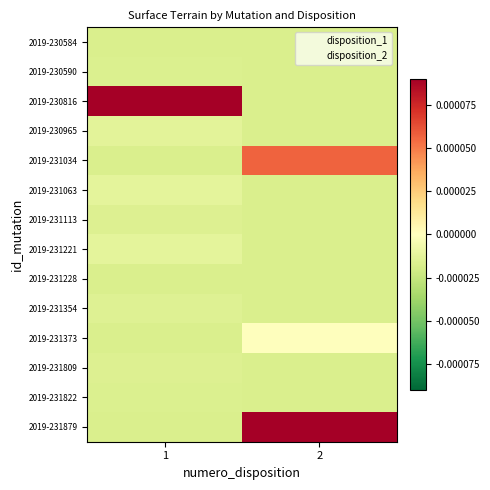

Reading left to right, list all the values displayed in this chart.

2019-230584: 1=-0.0	2=-0.0
2019-230590: 1=-0.0	2=-0.0
2019-230816: 1=0.0	2=-0.0
2019-230965: 1=-0.0	2=-0.0
2019-231034: 1=-0.0	2=0.0
2019-231063: 1=-0.0	2=-0.0
2019-231113: 1=-0.0	2=-0.0
2019-231221: 1=-0.0	2=-0.0
2019-231228: 1=-0.0	2=-0.0
2019-231354: 1=-0.0	2=-0.0
2019-231373: 1=-0.0	2=0.0
2019-231809: 1=-0.0	2=-0.0
2019-231822: 1=-0.0	2=-0.0
2019-231879: 1=-0.0	2=0.0